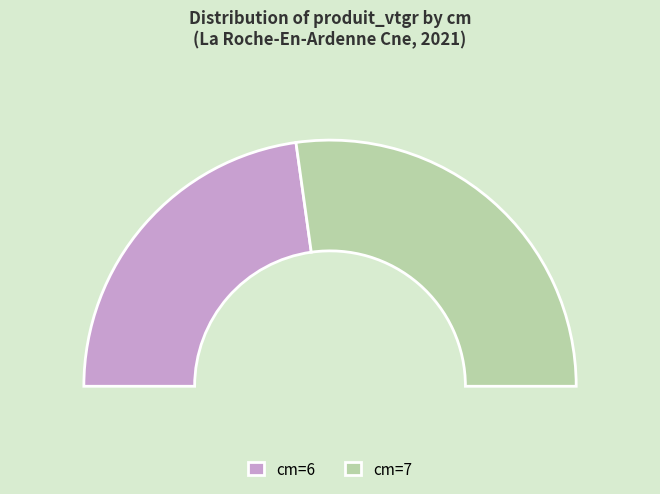

Which has a higher value, 6 or 7?

7